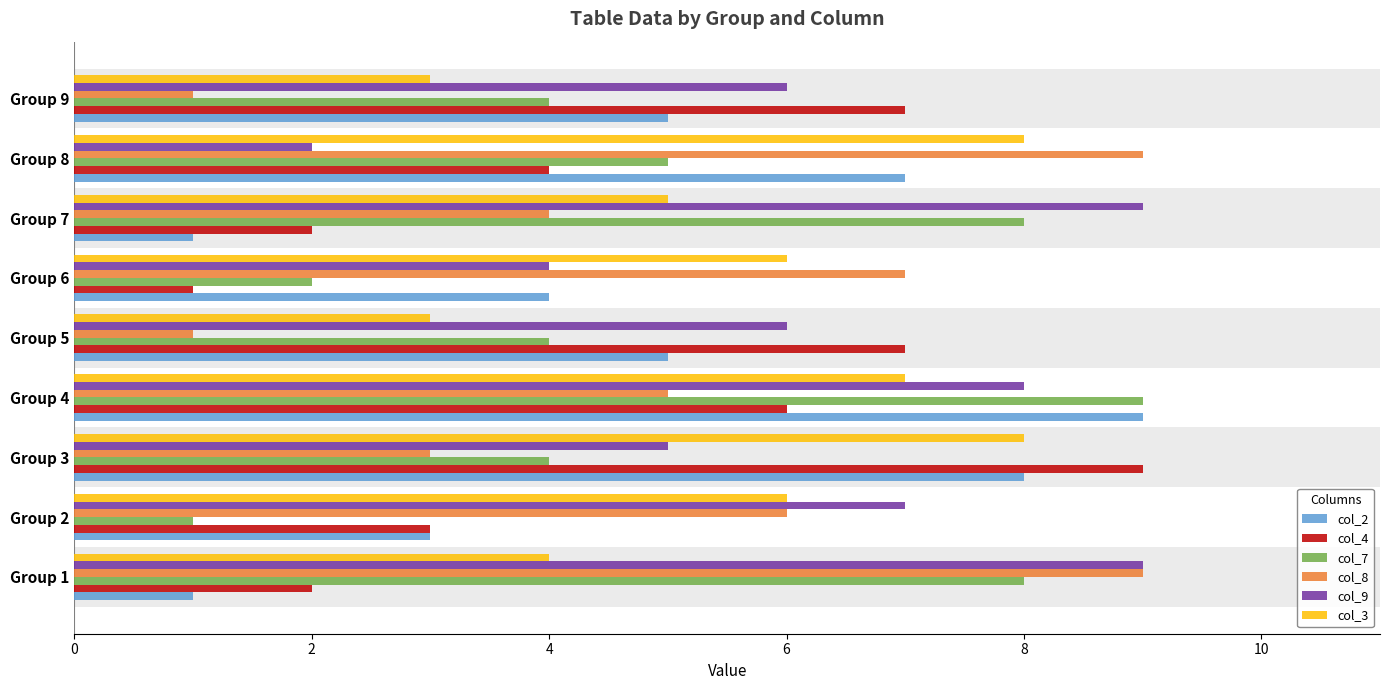

Is the value of col_3 at Group 4 greater than the value of col_7 at Group 9?

Yes